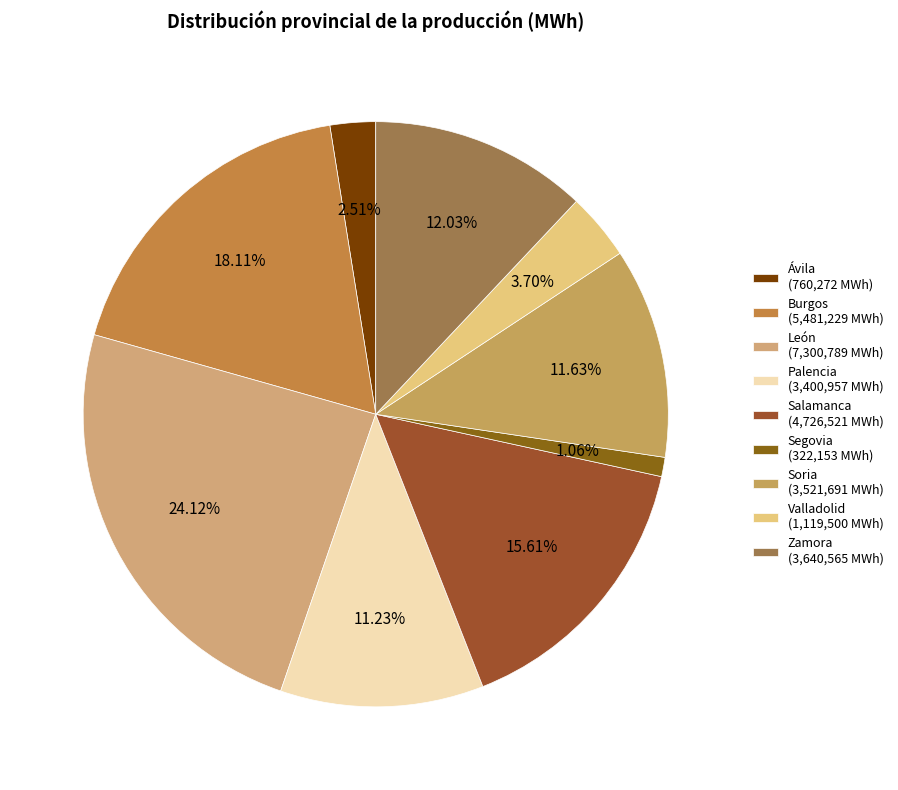

How many segments does this pie chart have?

9